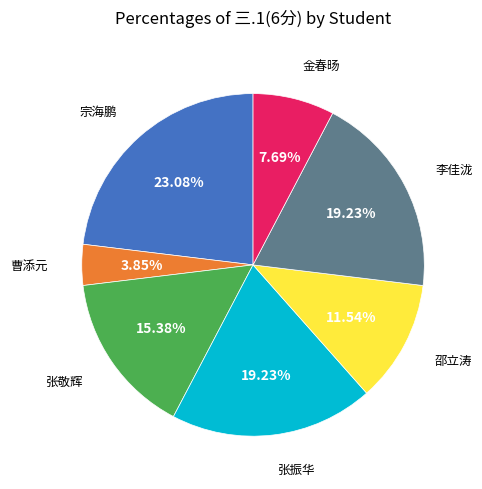

How many slices are in this pie chart?

7